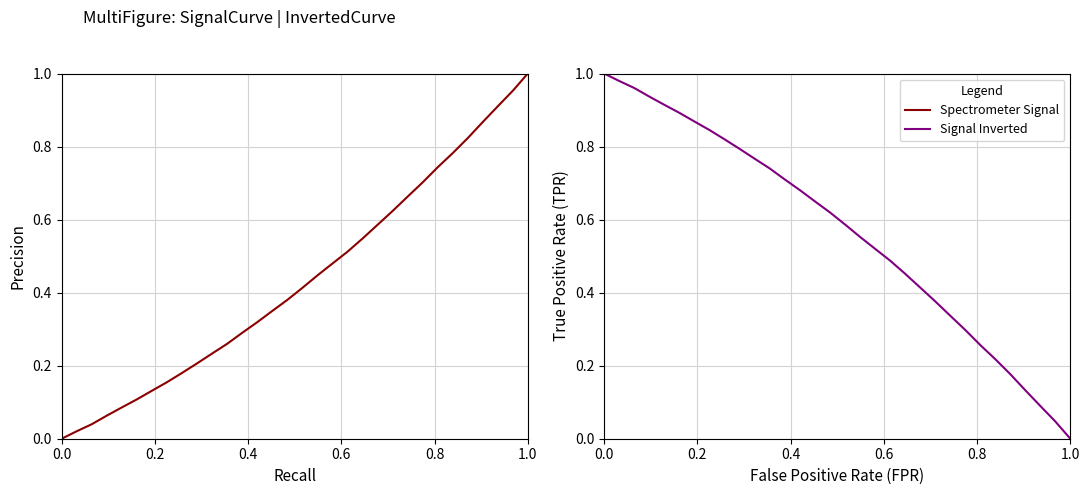

What is the average value of the Spectrometer Signal (inverted) series?

0.6